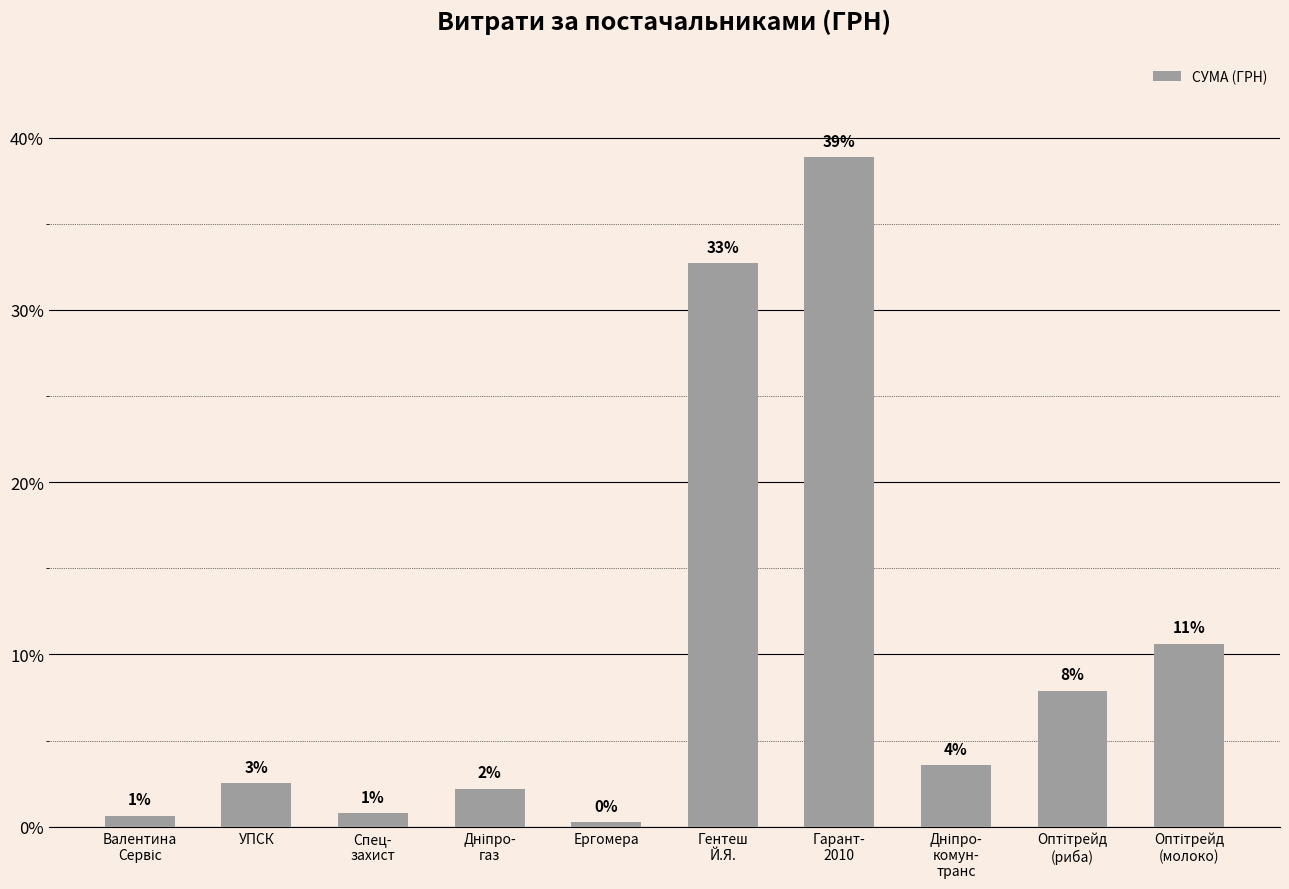

What position from the right is Дніпро-
газ?

7